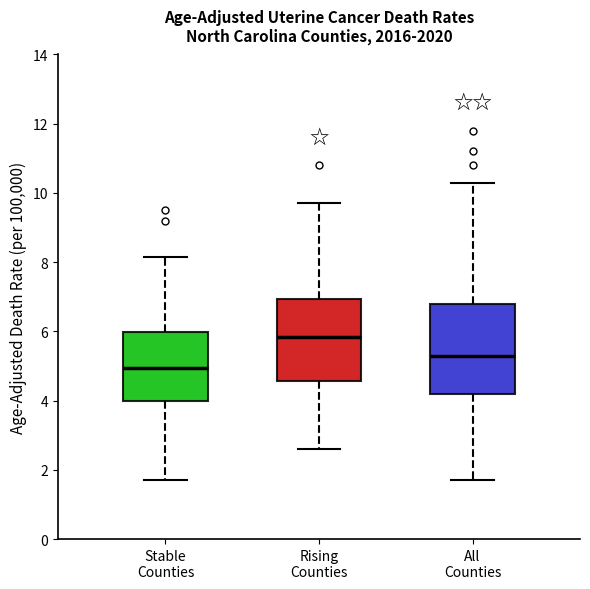

Reading left to right, read every box against the y-axis: the position of its median line, the range the box covers, and the ends of its whiskers. The values are not printed on the chart, so give them approximately, as read against the axis.

Stable Counties: median 5.0, box 4.0 to 6.0, whiskers 1.8 to 8.2
Rising Counties: median 5.8, box 4.6 to 7.0, whiskers 2.6 to 9.8
All Counties: median 5.4, box 4.2 to 6.8, whiskers 1.8 to 10.4